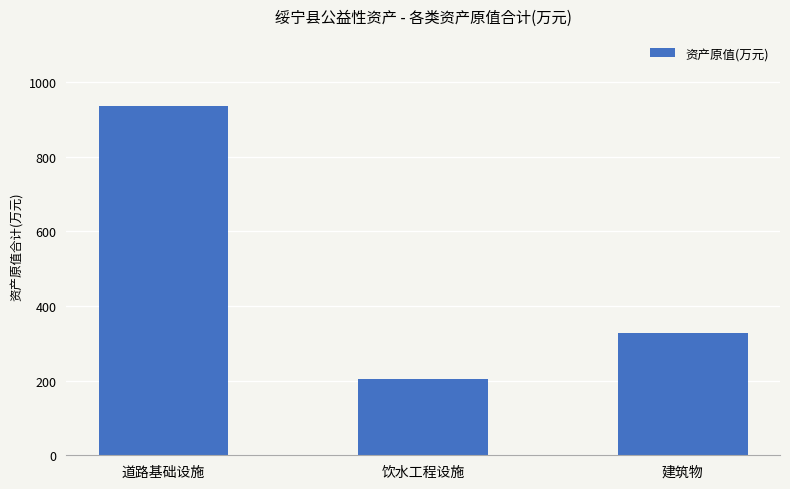

What is the average value?

489.2